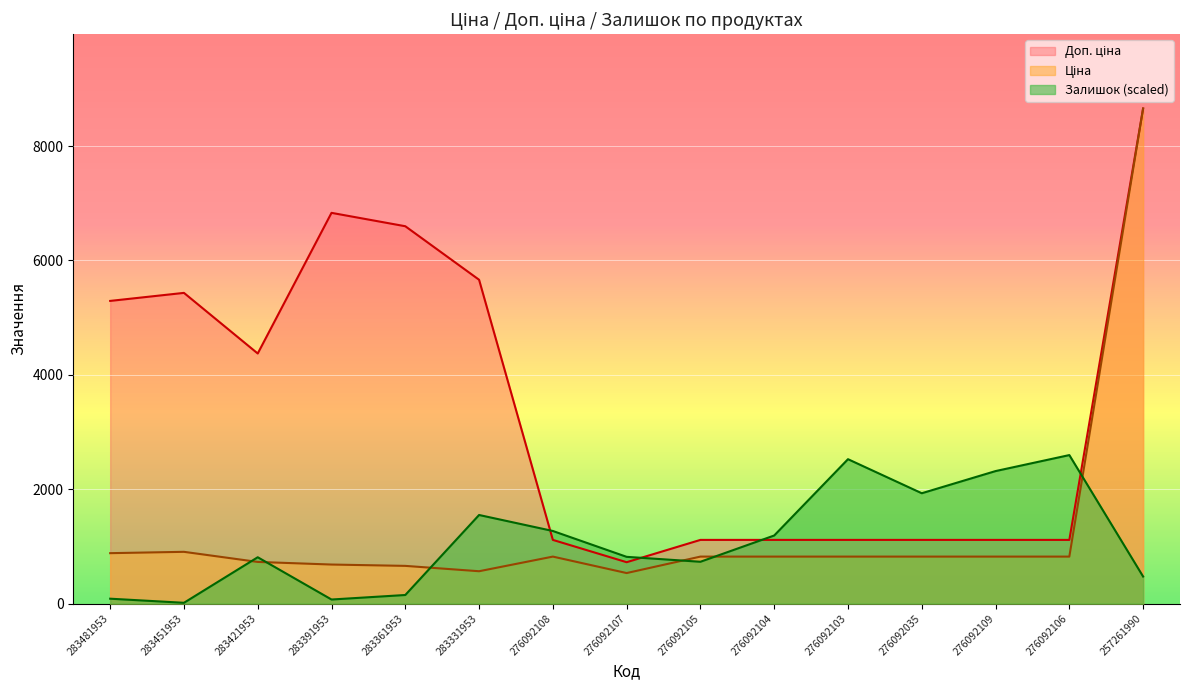

What is the label of the 14th point from the right?

283451953